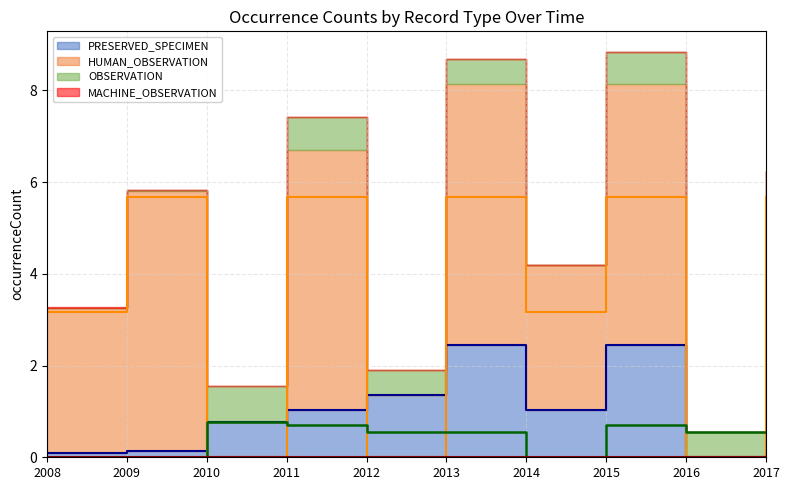

Between which two adjacent categories do MACHINE_OBSERVATION and OBSERVATION first intersect?

2009 and 2010